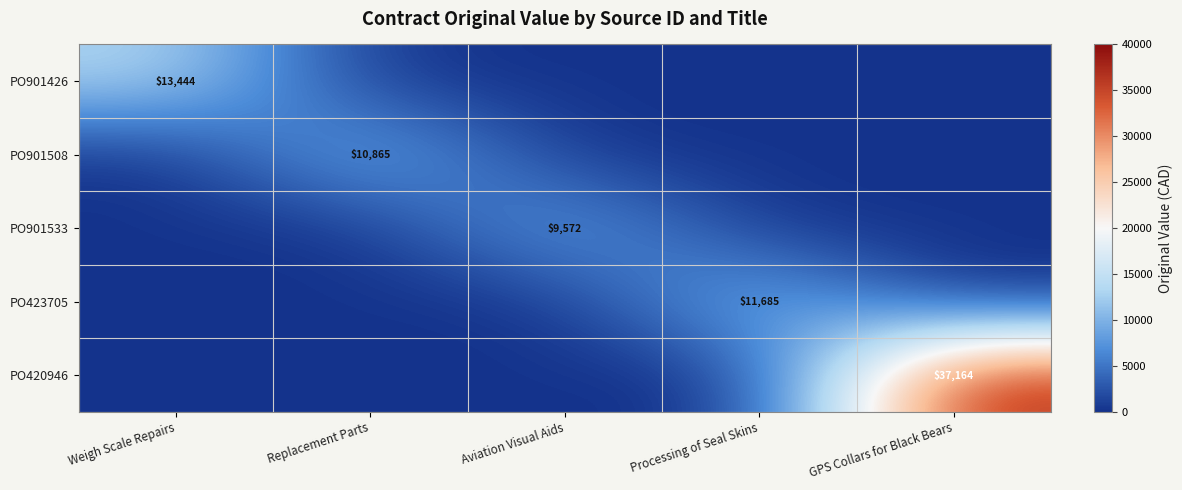

Is it true that PO901426 equals 3981 at Weigh Scale Repairs?

False